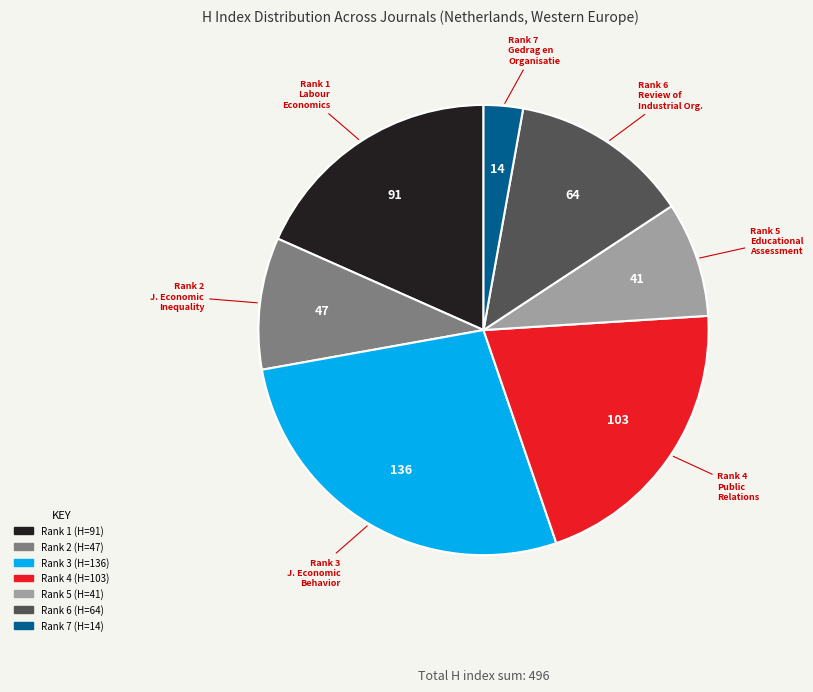

Is there any slice that represents more than half of the pie?

No